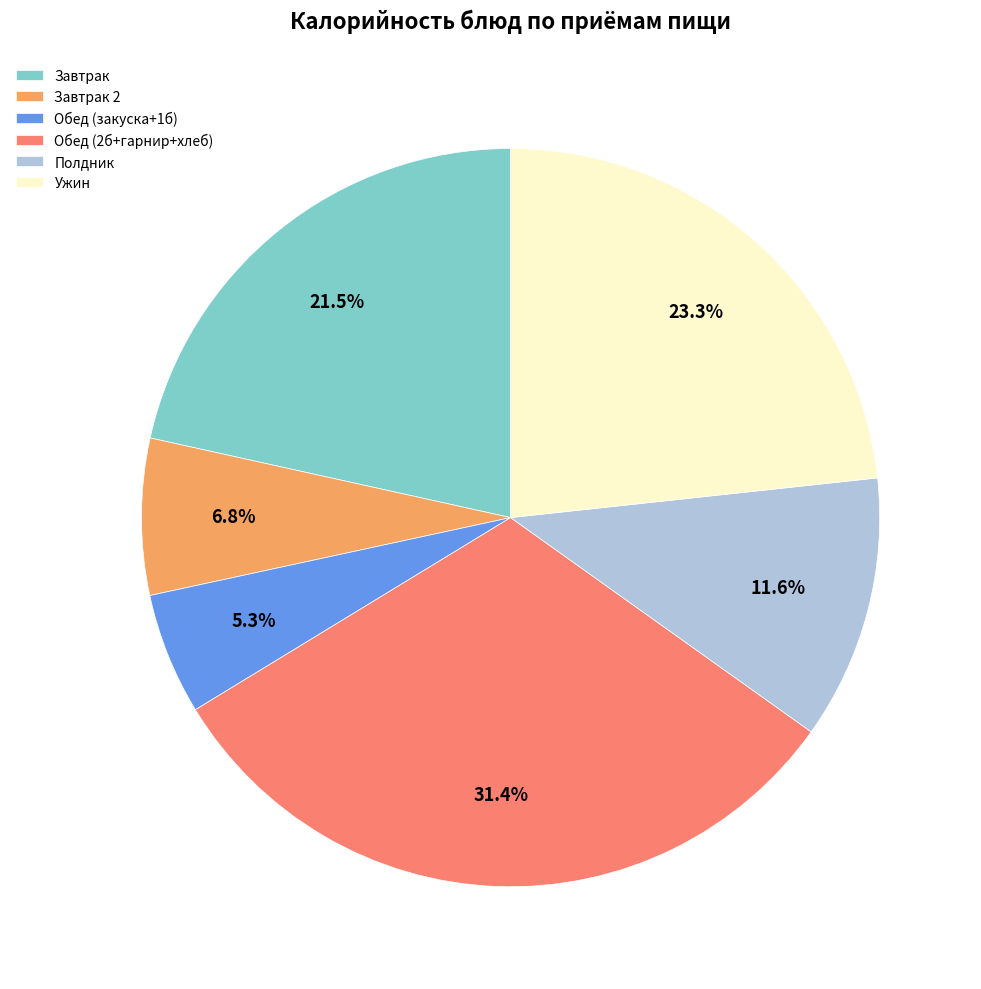

Is Завтрак the majority of the pie?

No